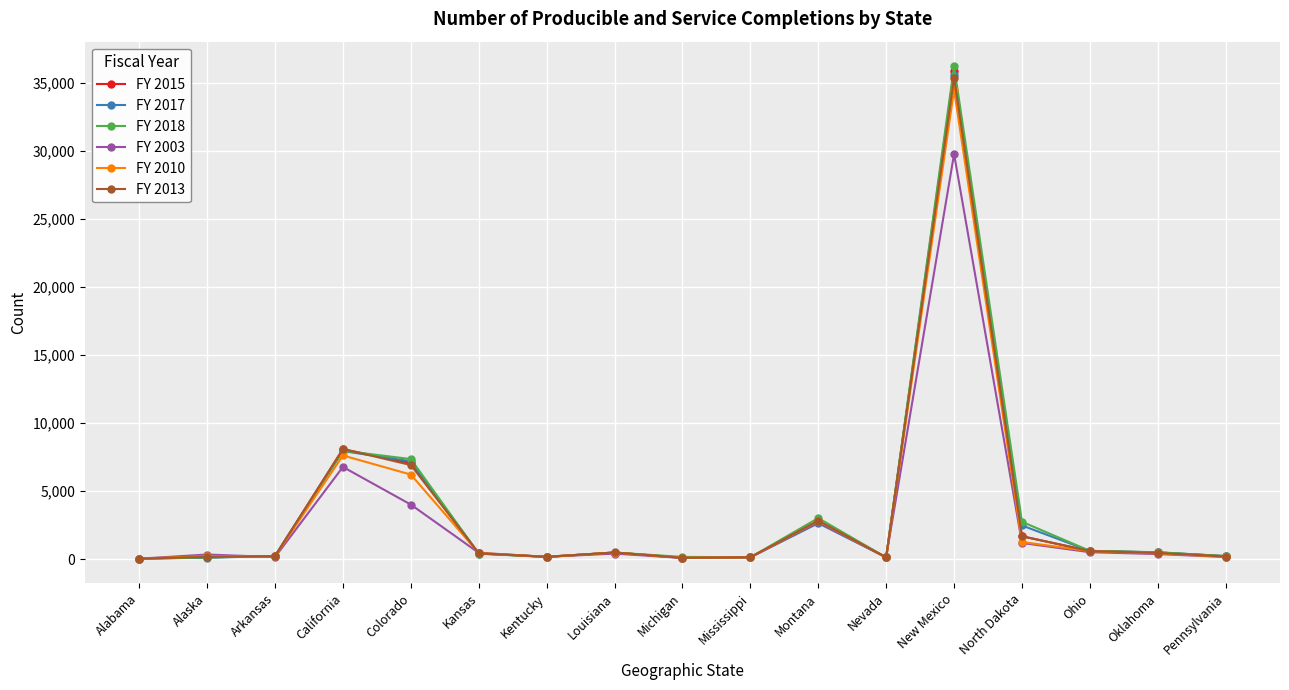

True or false: FY 2018 has more than 1 points higher than both neighbors.

True